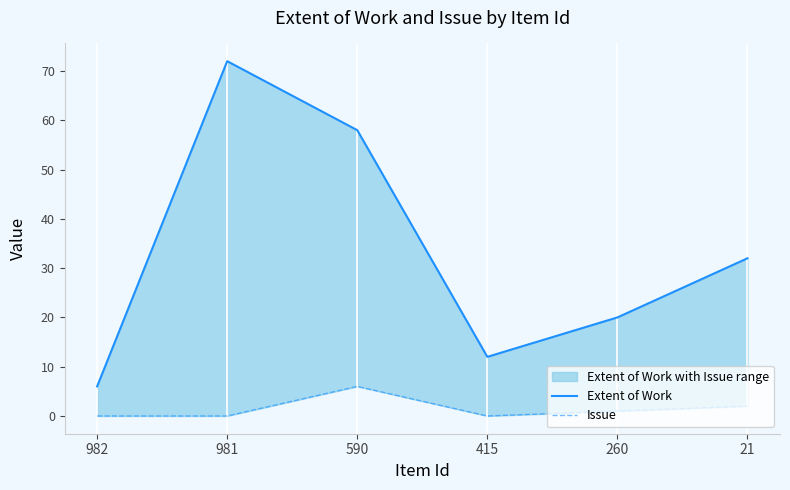

What is the difference between the maximum and second lowest values in the Extent of Work series?

60